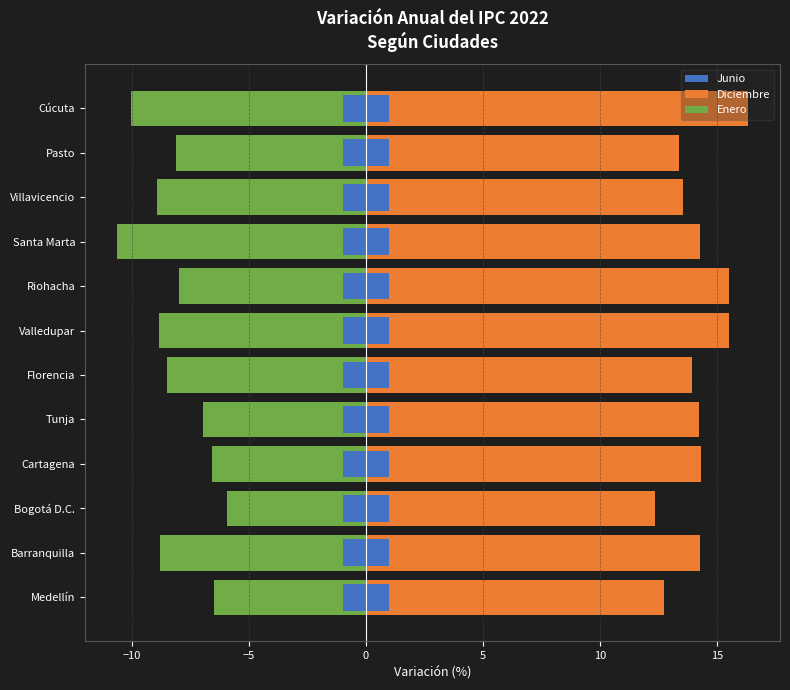

How many values in the Diciembre series are below 14?

5